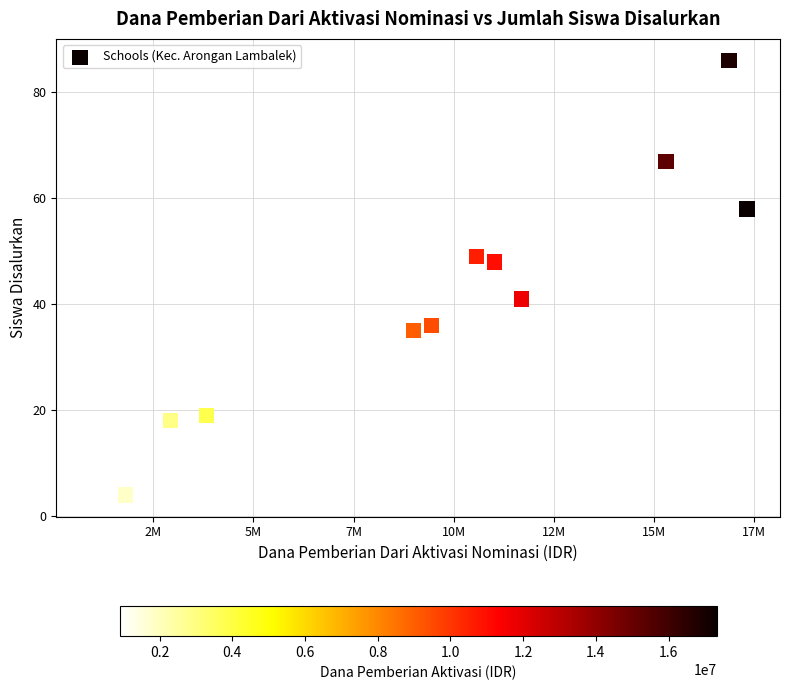

What Y value in the scatter plot is closest to 45?

48